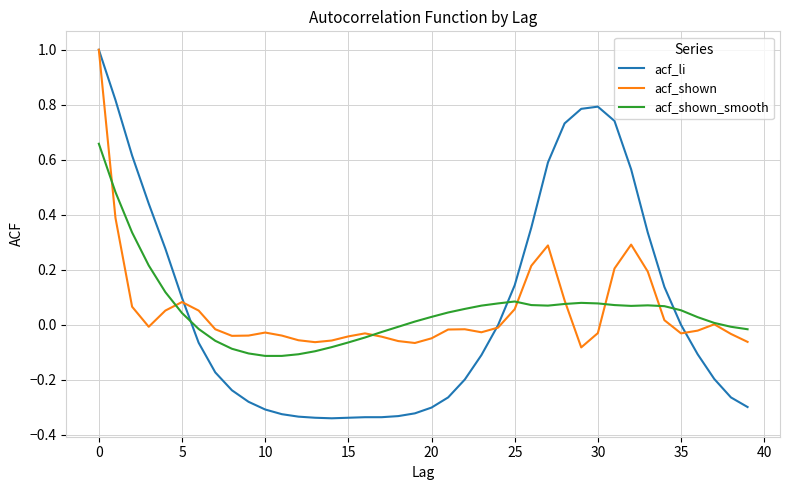

Which series has the largest range (max minus min)?

acf_li